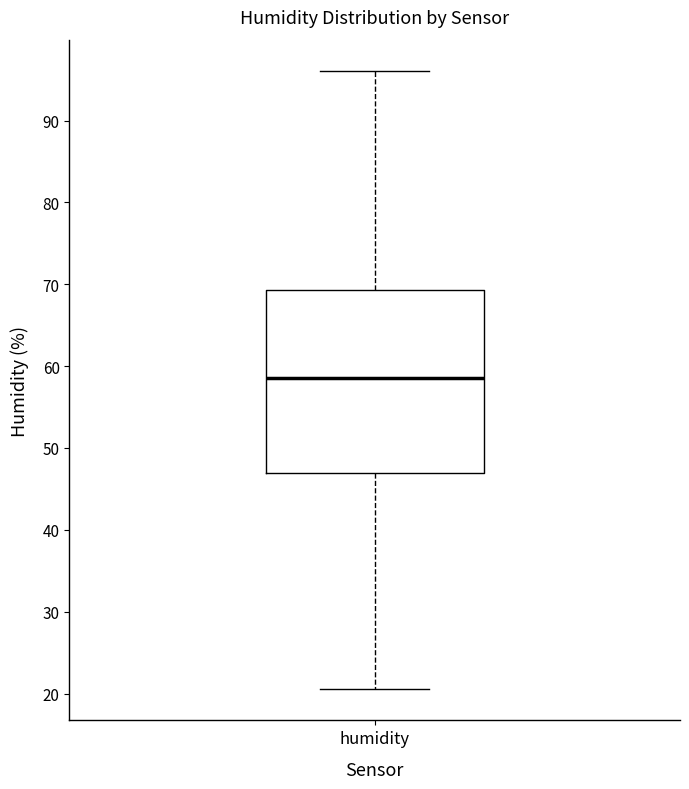

Read this box plot against the y-axis: the position of the median line, the range covered by the box, and the ends of both whiskers. The values are not printed on the chart, so give them approximately, as read against the axis.

median 59, box 47 to 69, whiskers 21 to 96